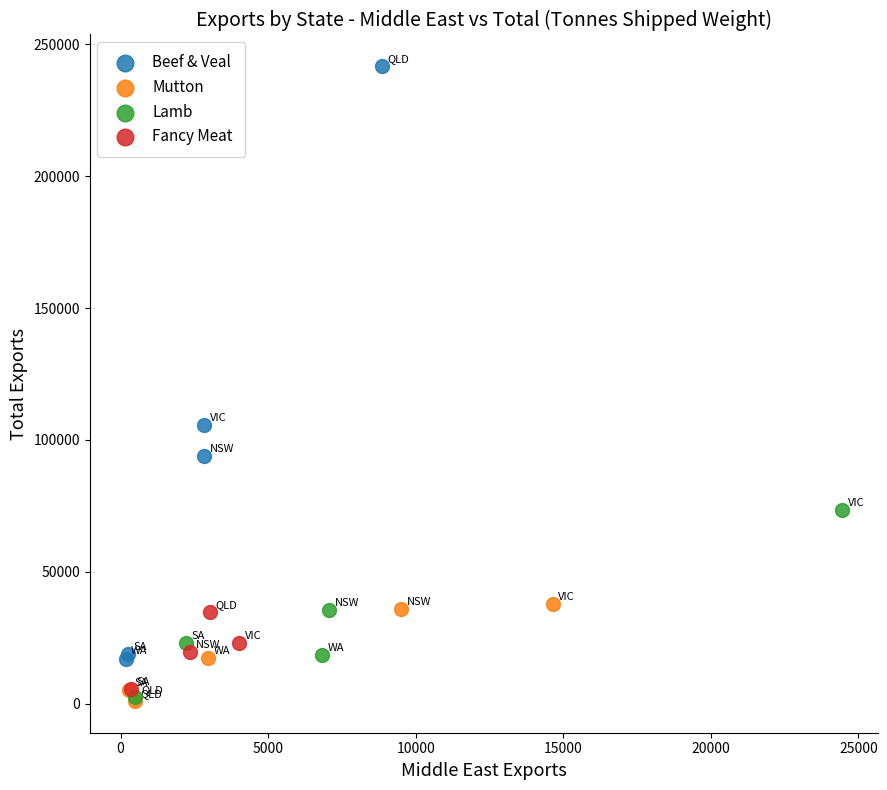

Which series contains the highest Y value?

Beef & Veal